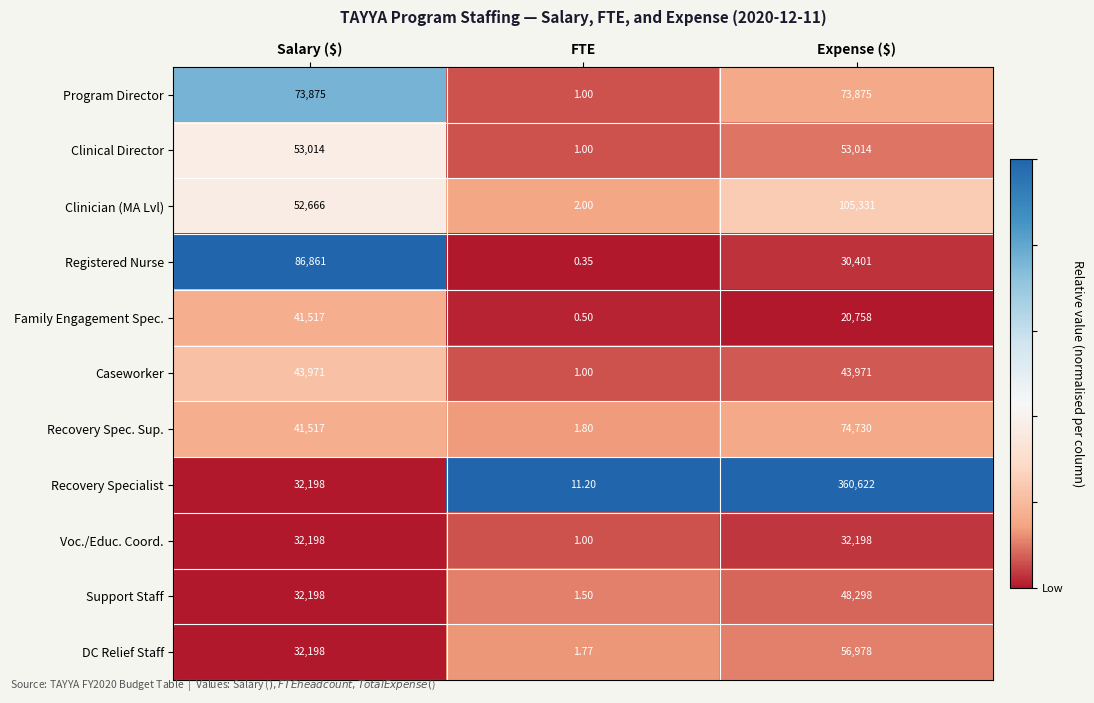

Which label corresponds to the smallest value in the chart?

FTE